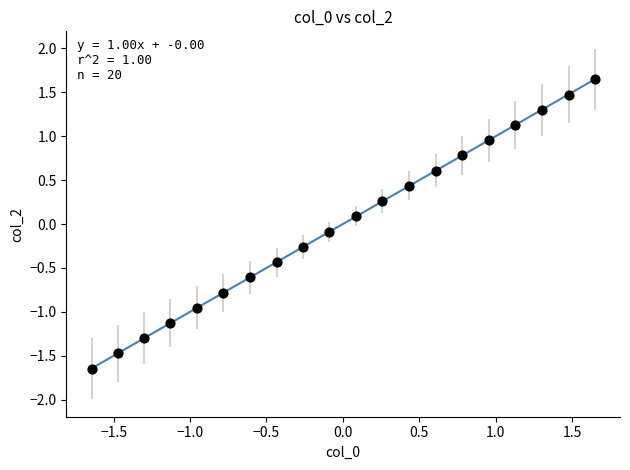

What is the range of X values (max minus min)?

3.3